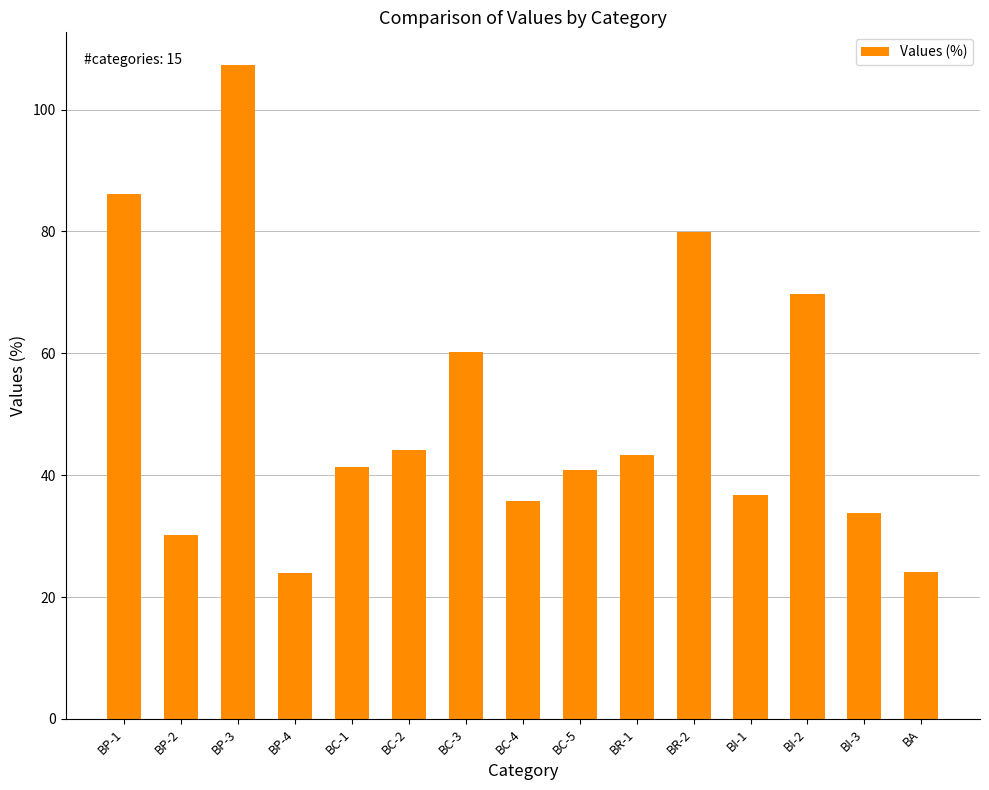

The value at BR-2 is 79.9. True or false?

True